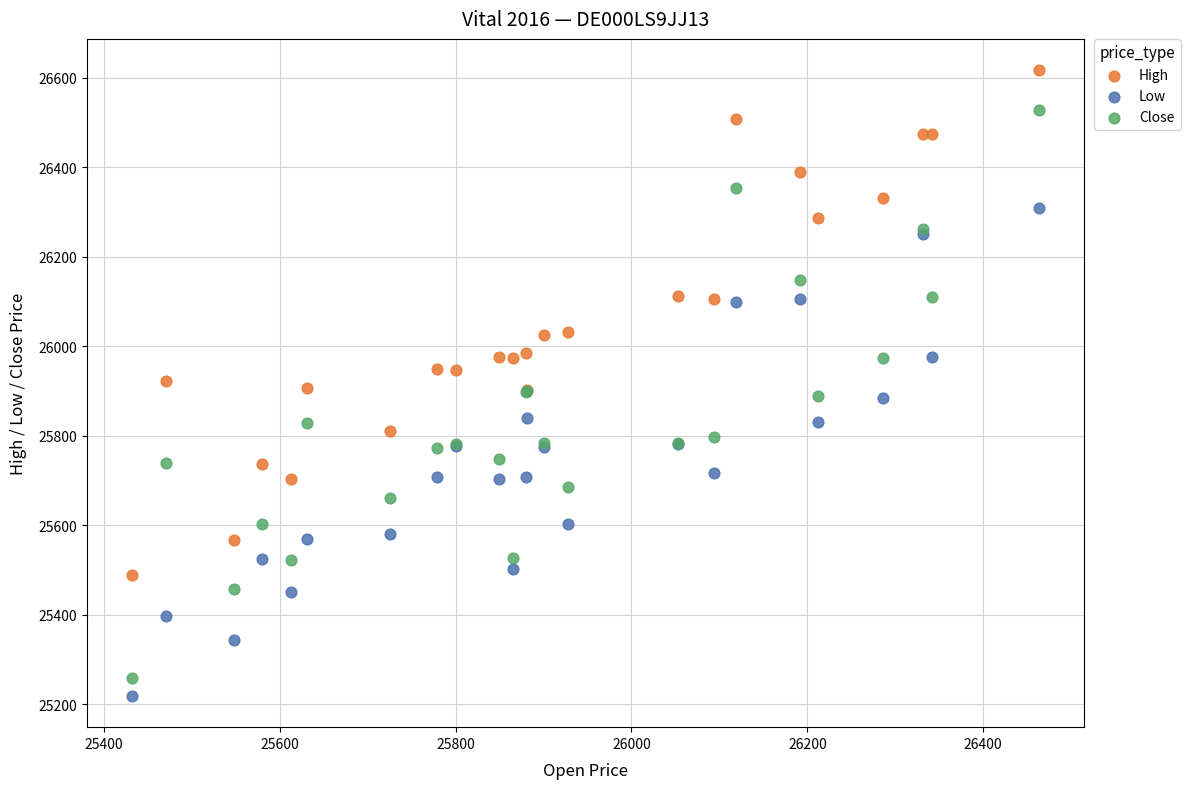

Which series contains the highest Y value?

High